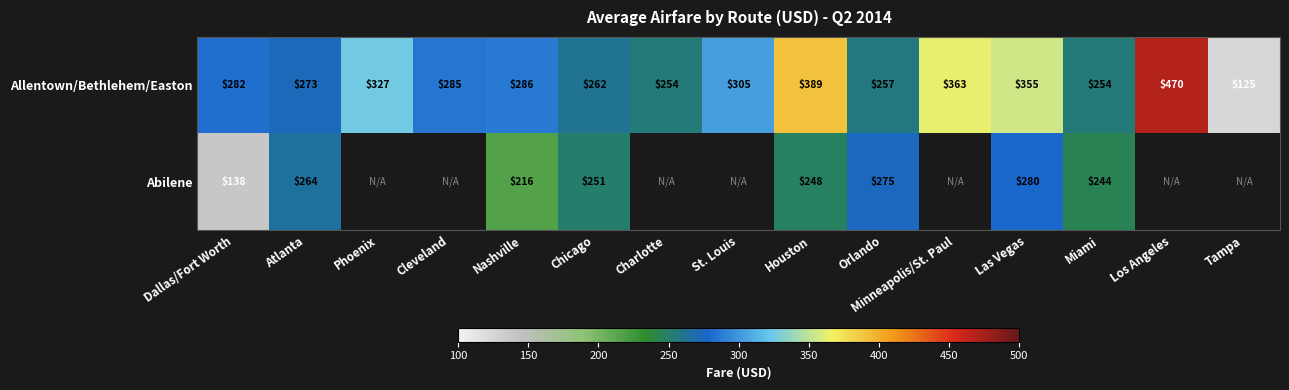

Is the value of Allentown/Bethlehem/Easton at St. Louis greater than the value of Abilene at Las Vegas?

Yes